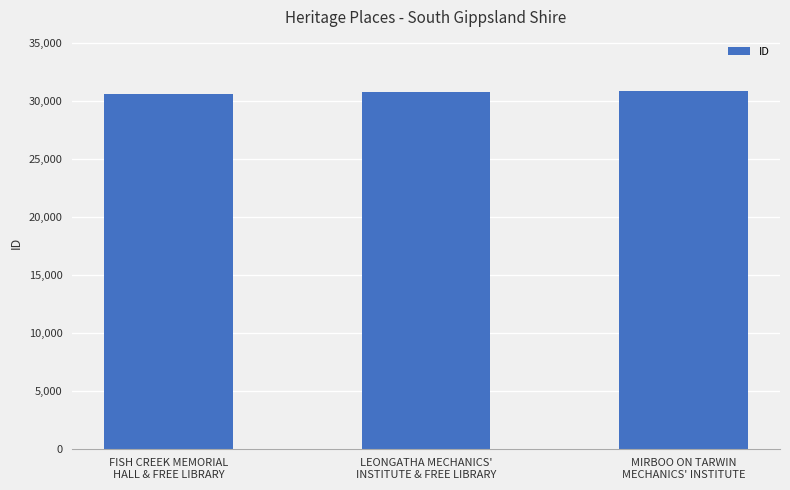

Is it true that the value at MIRBOO ON TARWIN
MECHANICS' INSTITUTE is 11064?

False